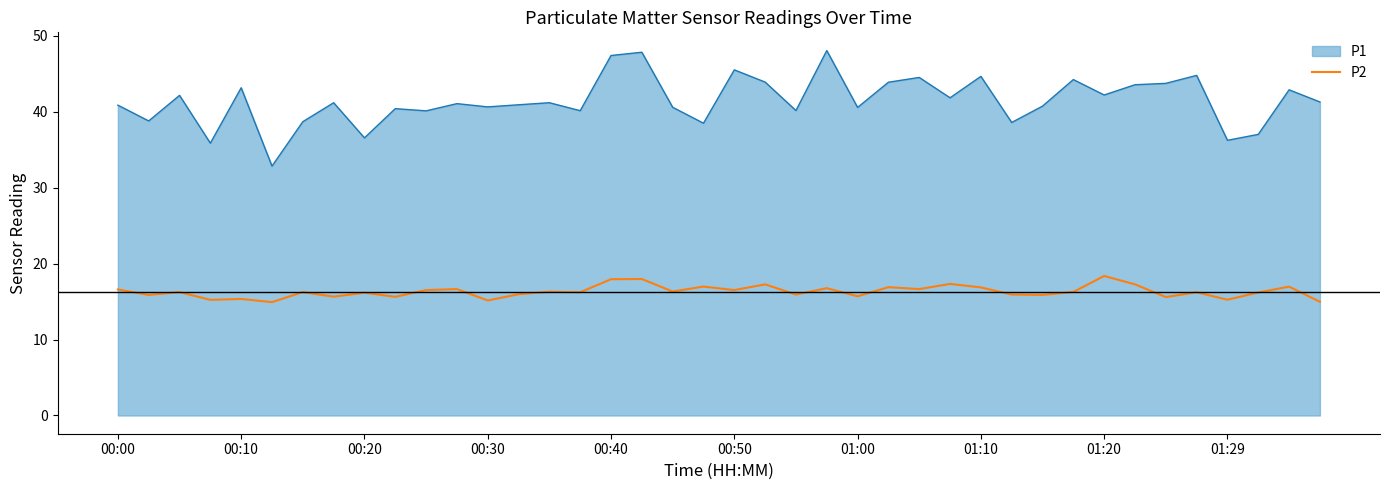

Which series has the largest total across all categories?

P1